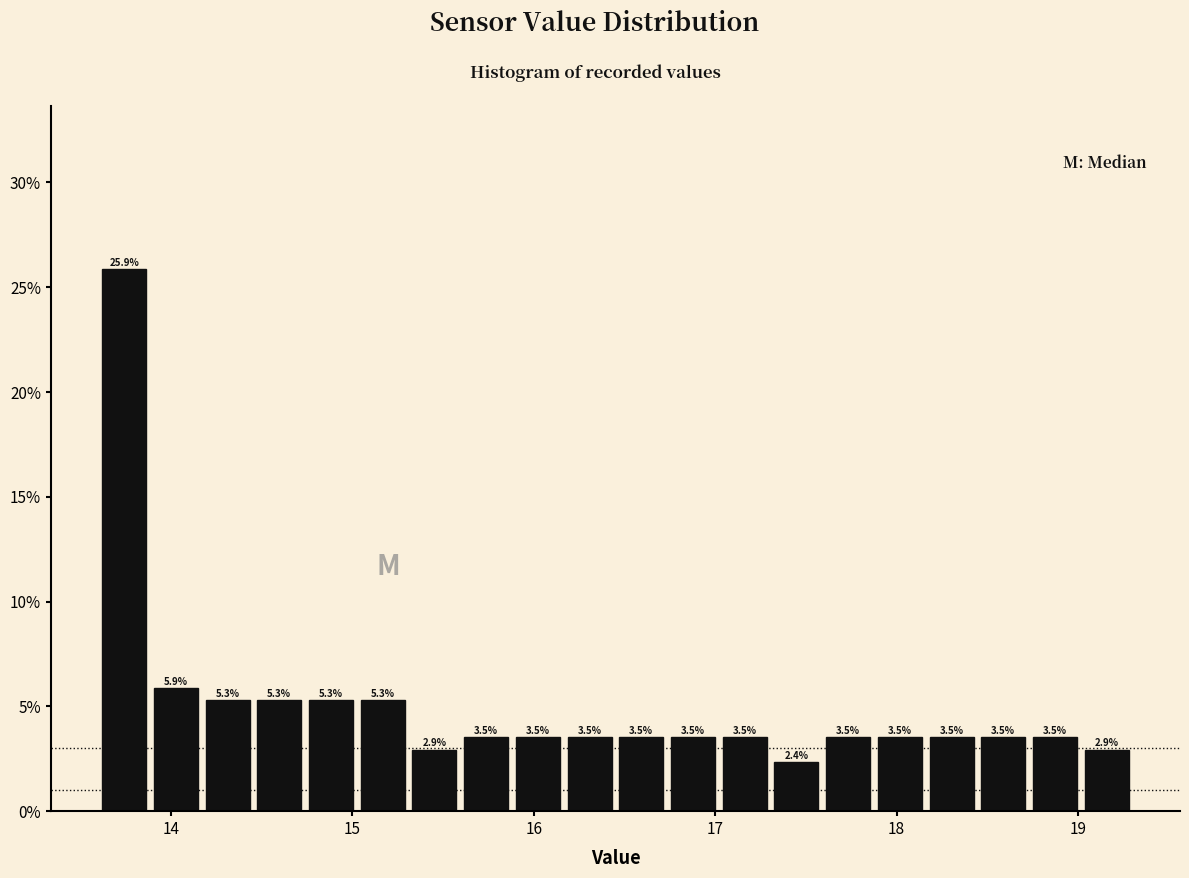

Around what value on the x-axis is the tallest bar? Give the approximate position of its centre, as read against the axis.

13.7